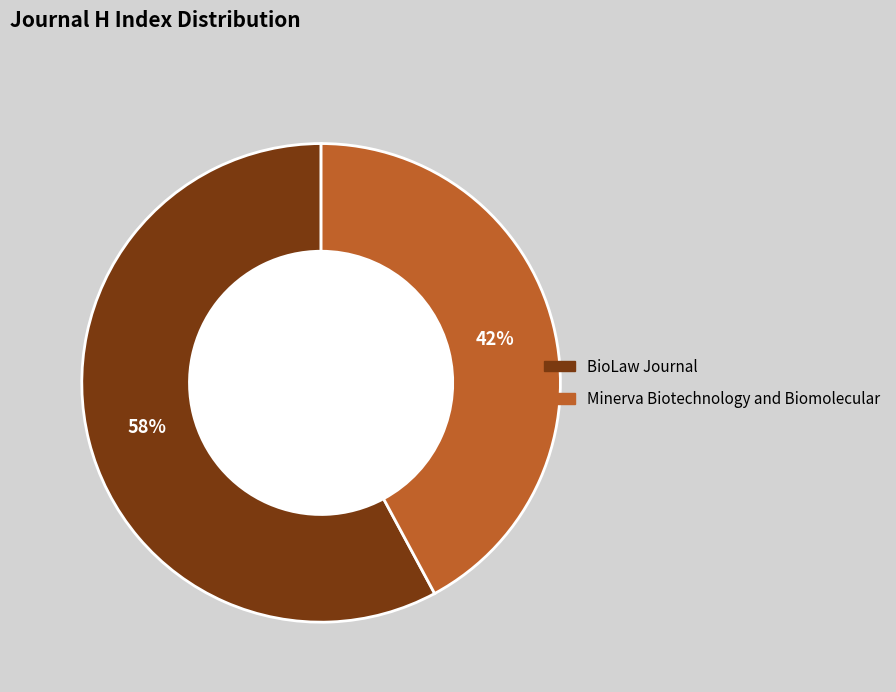

Does BioLaw Journal represent more than half of the total?

Yes